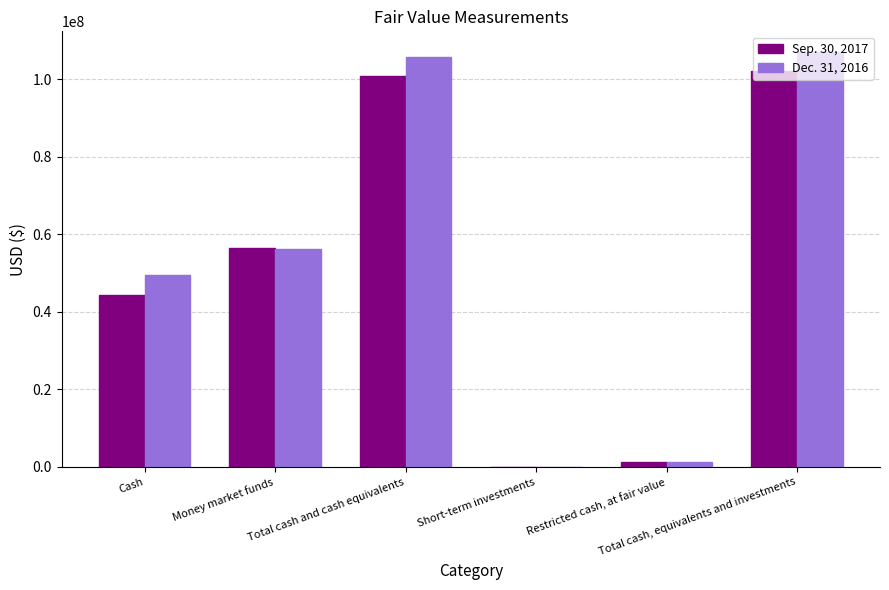

How many categories are shown in the chart?

6